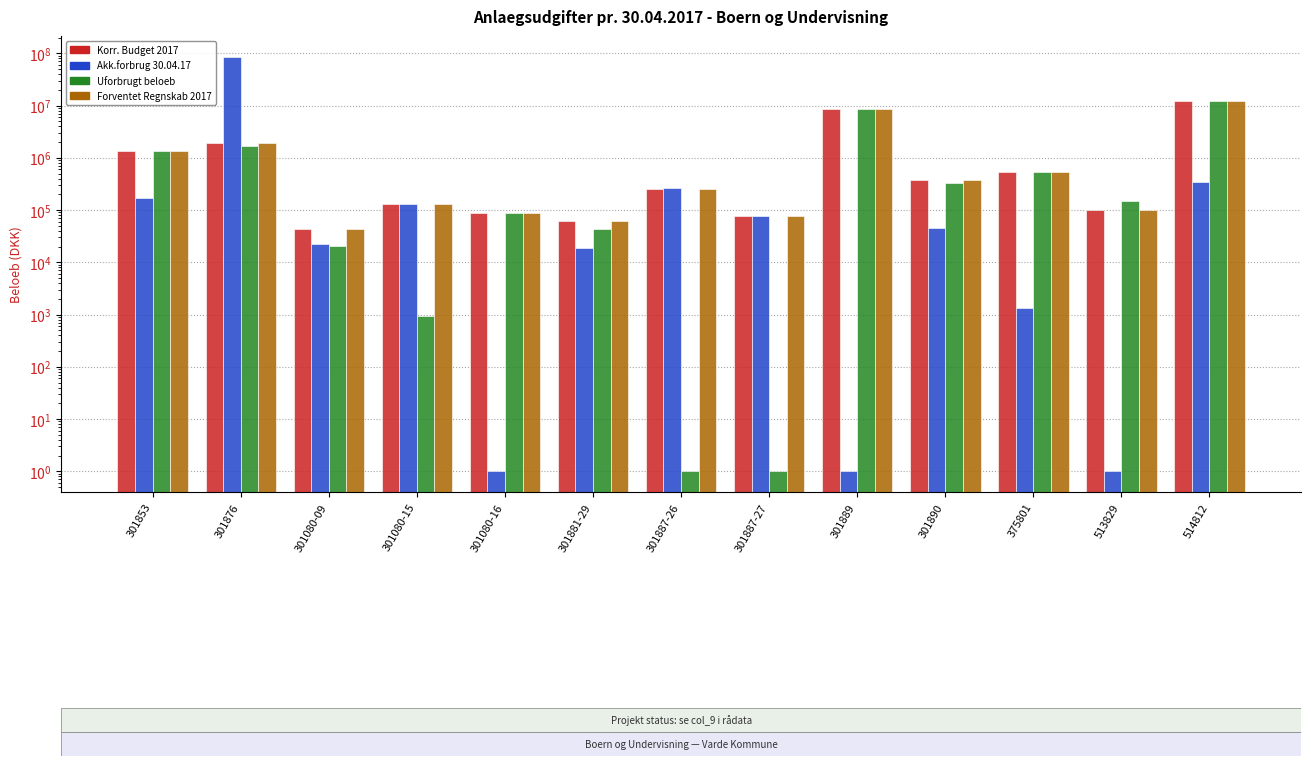

At how many categories does at least one series exceed 29254262?

1